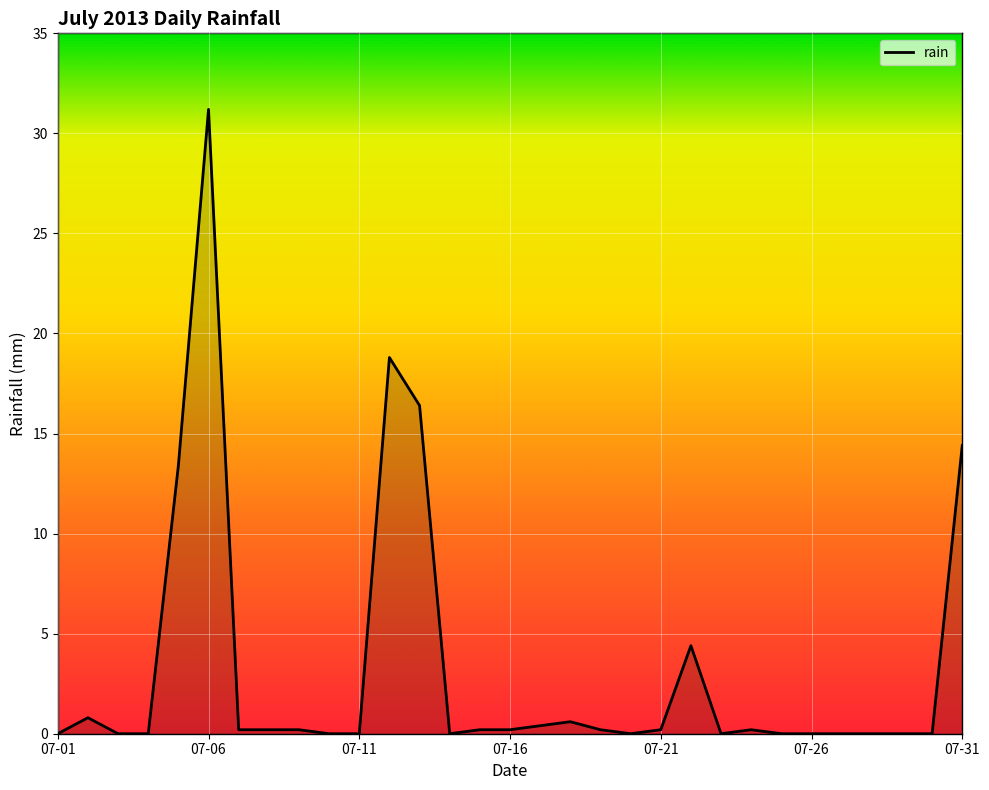

What is the sum of all values?

102.0